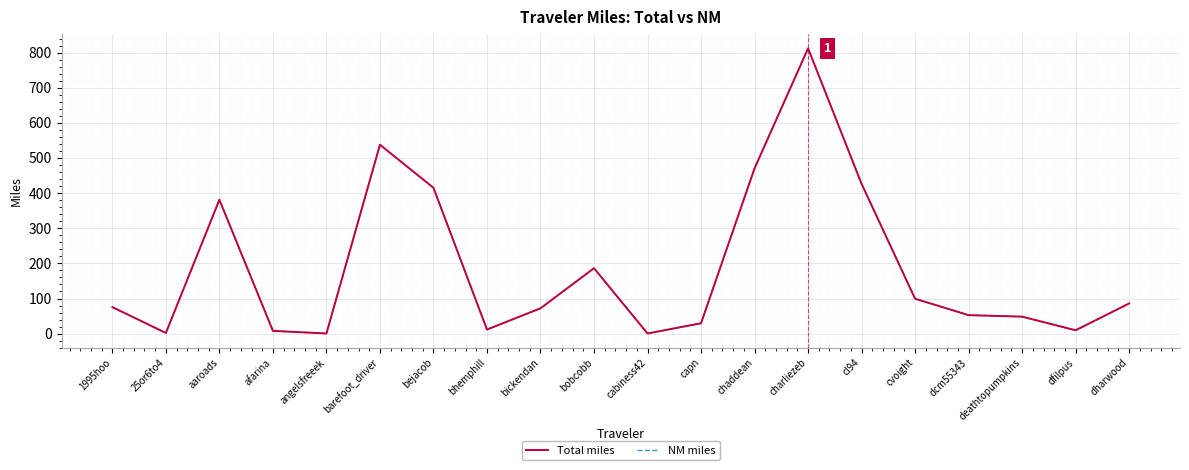

Does the chart have visible grid lines?

Yes